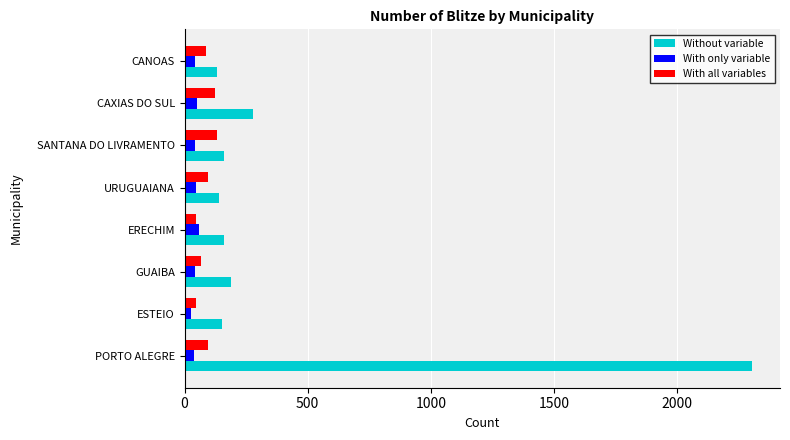

Is it true that With all variables equals 96 at PORTO ALEGRE?

True